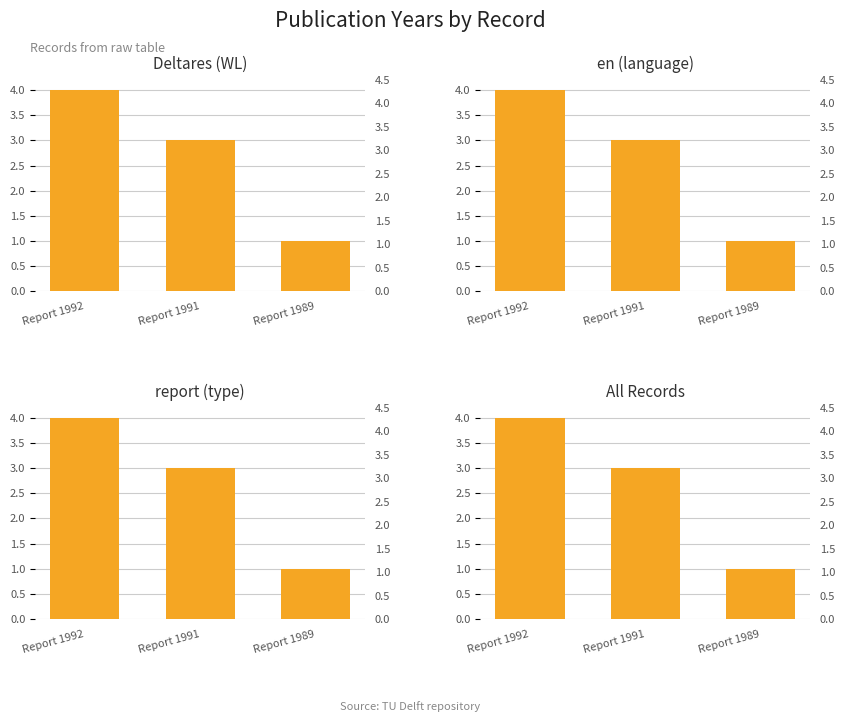

True or false: report (type) has a value of 4 at Report 1991.

False